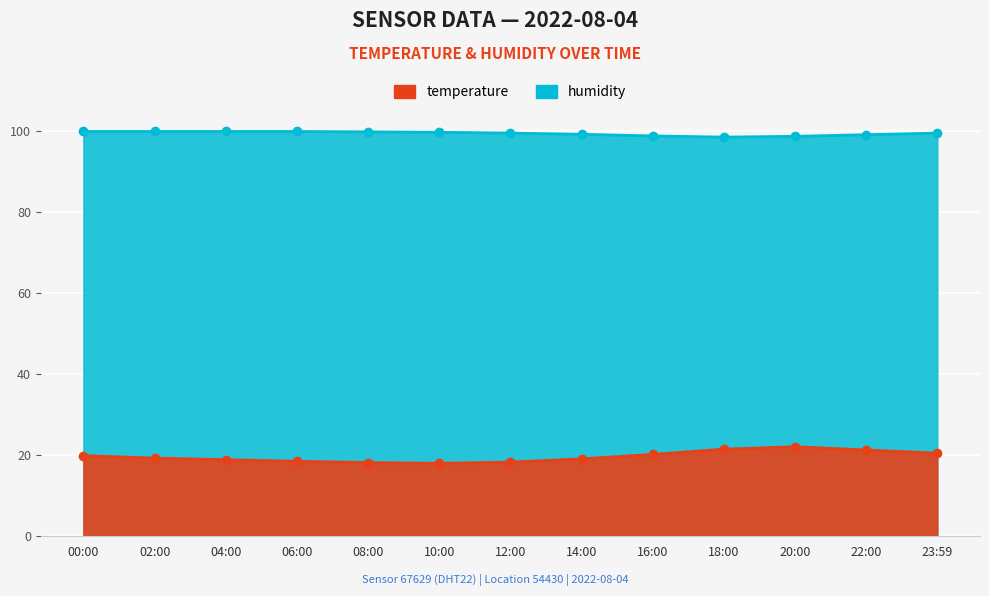

What is the average value of the humidity series?

99.4